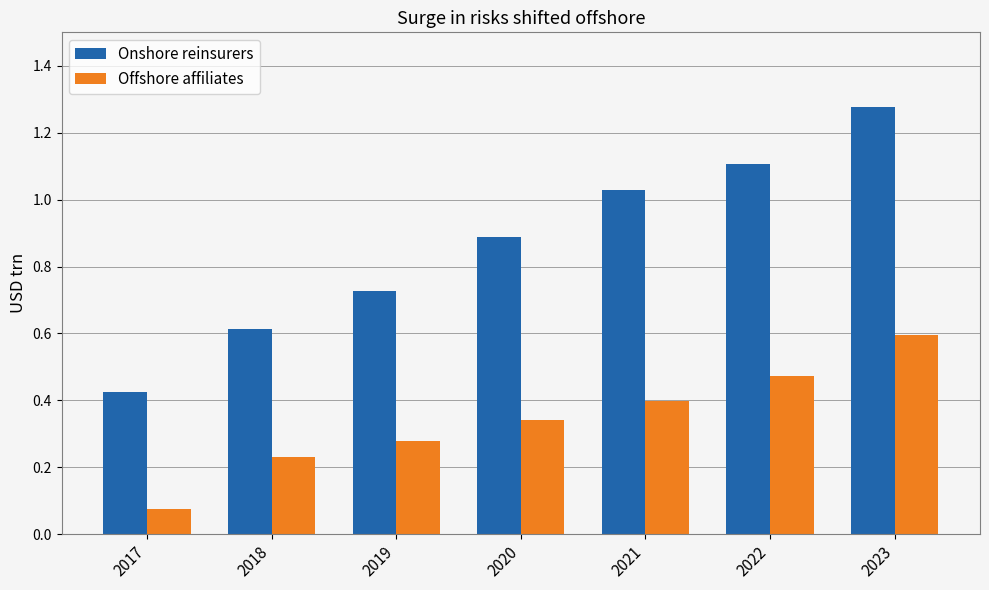

Which category has the lowest value across all series?

2017